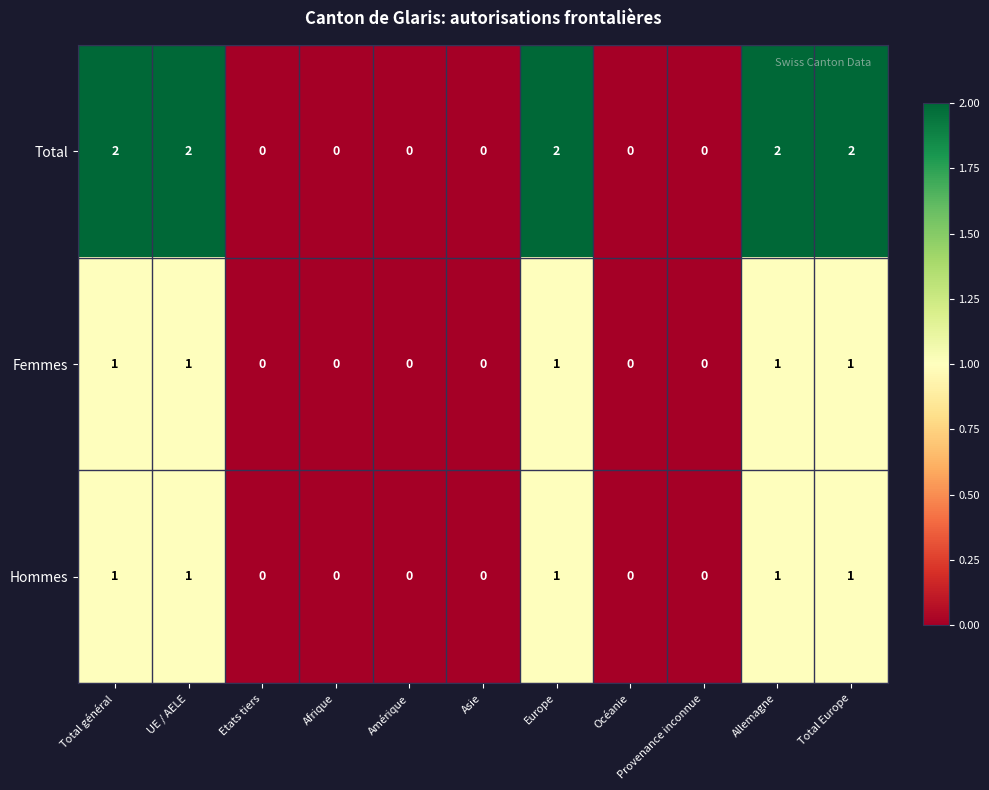

How many categories are shown in the chart?

11